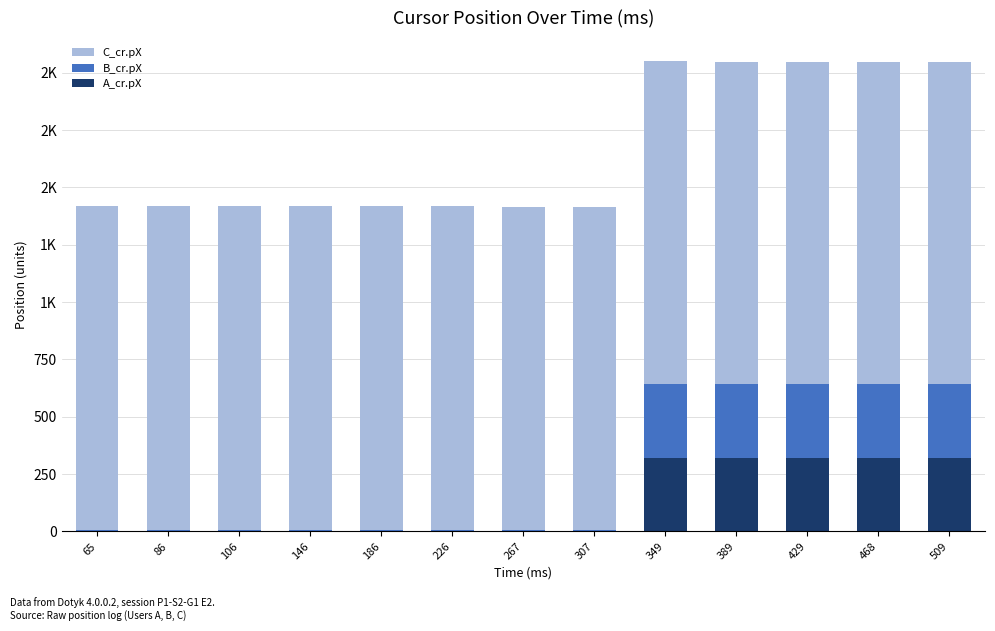

What are all the series names shown in the legend?

C_cr.pX, B_cr.pX, A_cr.pX